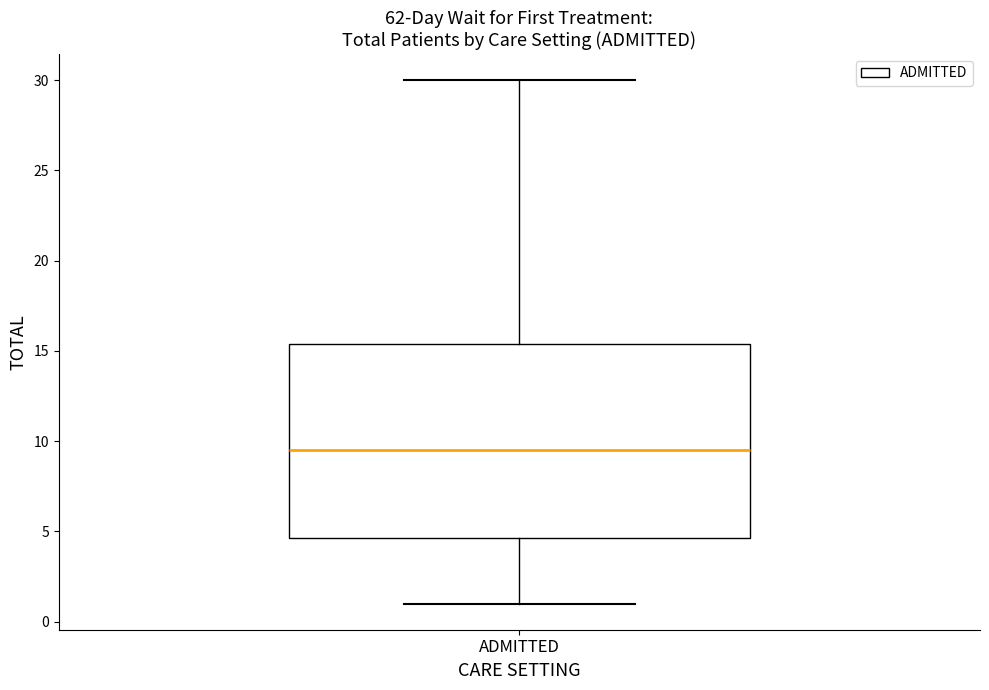

Transcribe this box plot: give where the median line is, the range the box spans, and where the two whiskers end, as read against the y-axis. The values are not printed on the chart, so give them approximately, as read against the axis.

median 9.5, box 4.5 to 15.5, whiskers 1.0 to 30.0